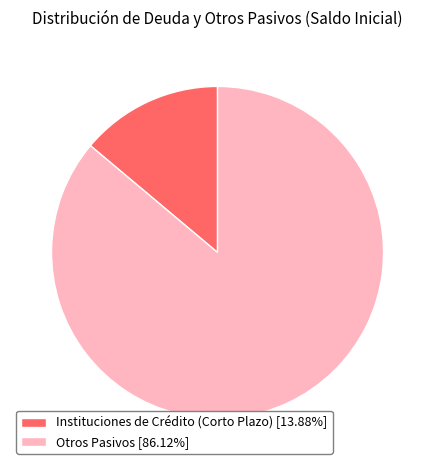

Between Instituciones de Crédito (Corto Plazo) and Otros Pasivos, which is larger?

Otros Pasivos